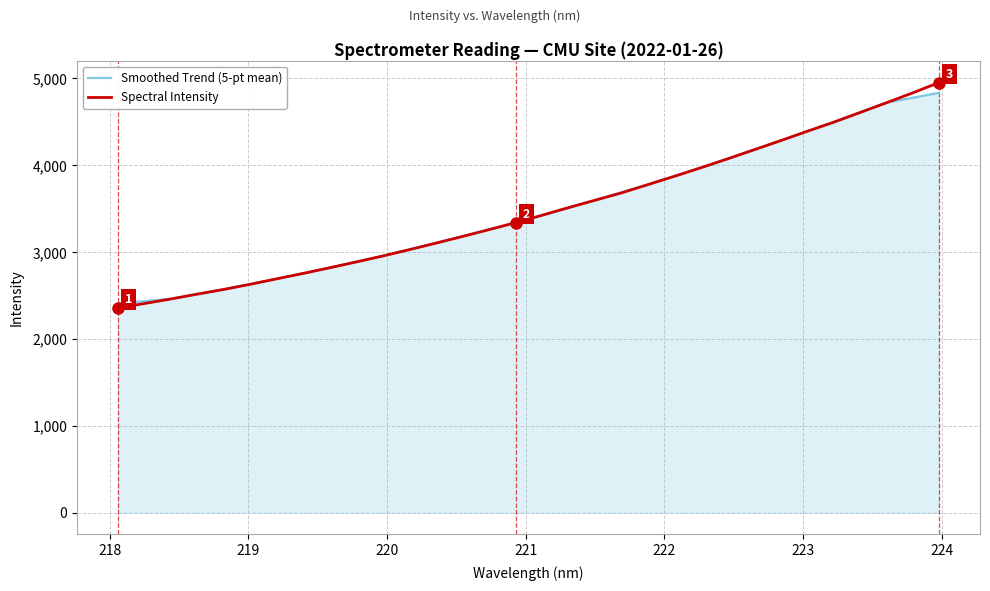

What is the highest value of the Smoothed Trend (5-pt mean) series?

4834.0